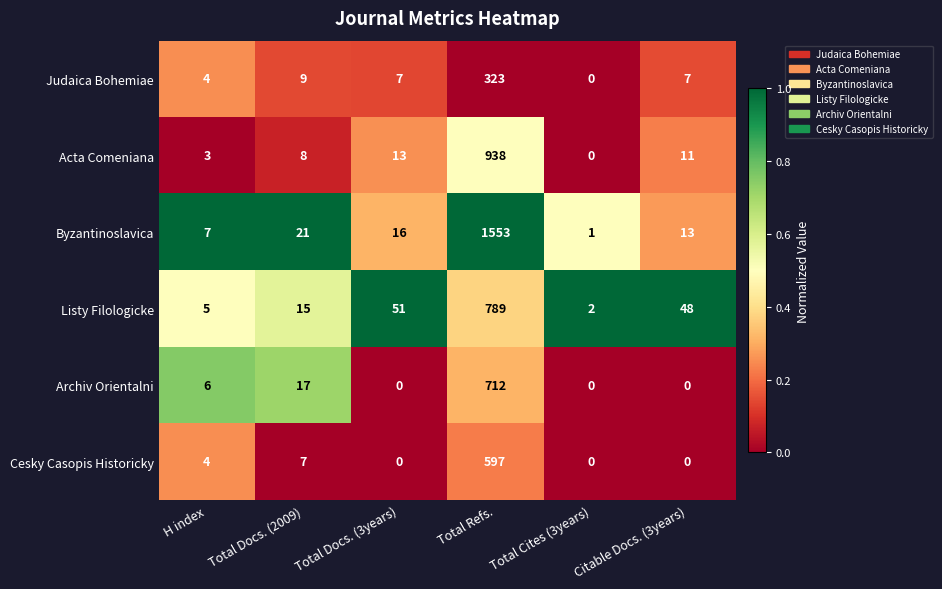

List the series in order of their peak value, highest first.

Byzantinoslavica, Acta Comeniana, Listy Filologicke, Archiv Orientalni, Cesky Casopis Historicky, Judaica Bohemiae